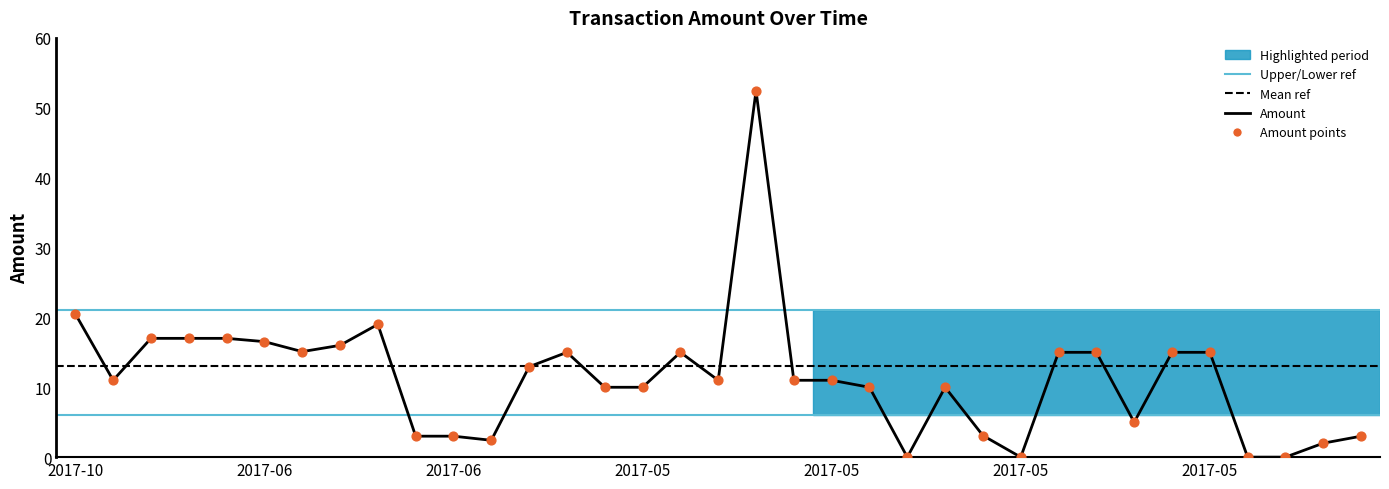

Approximately how many times larger is the value at 2017-05-20 compared to 2017-10-27?

0.5